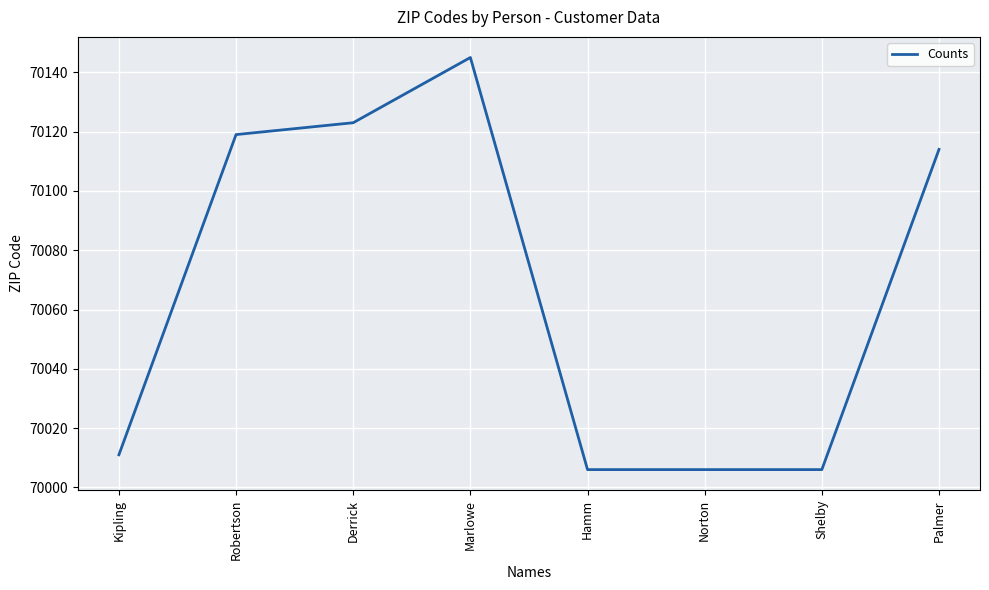

What is the change in value from Kipling to Robertson?

+108